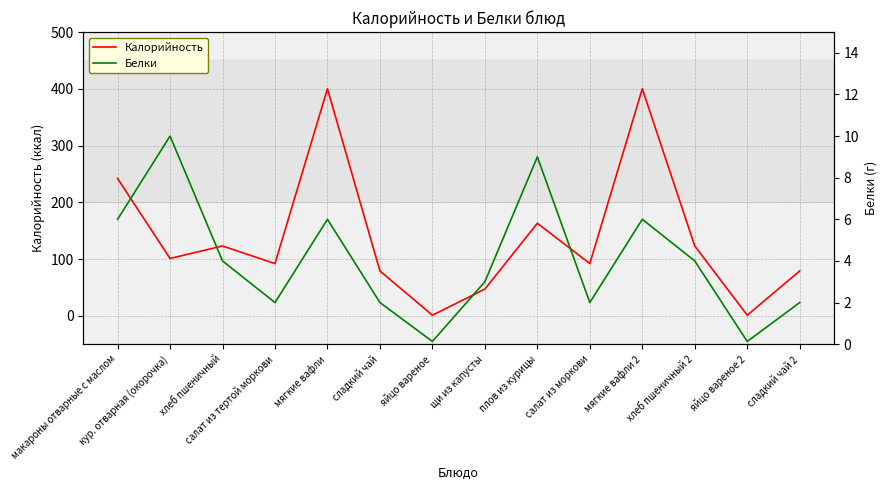

What is the difference between the highest and lowest values at мягкие вафли?

394.0